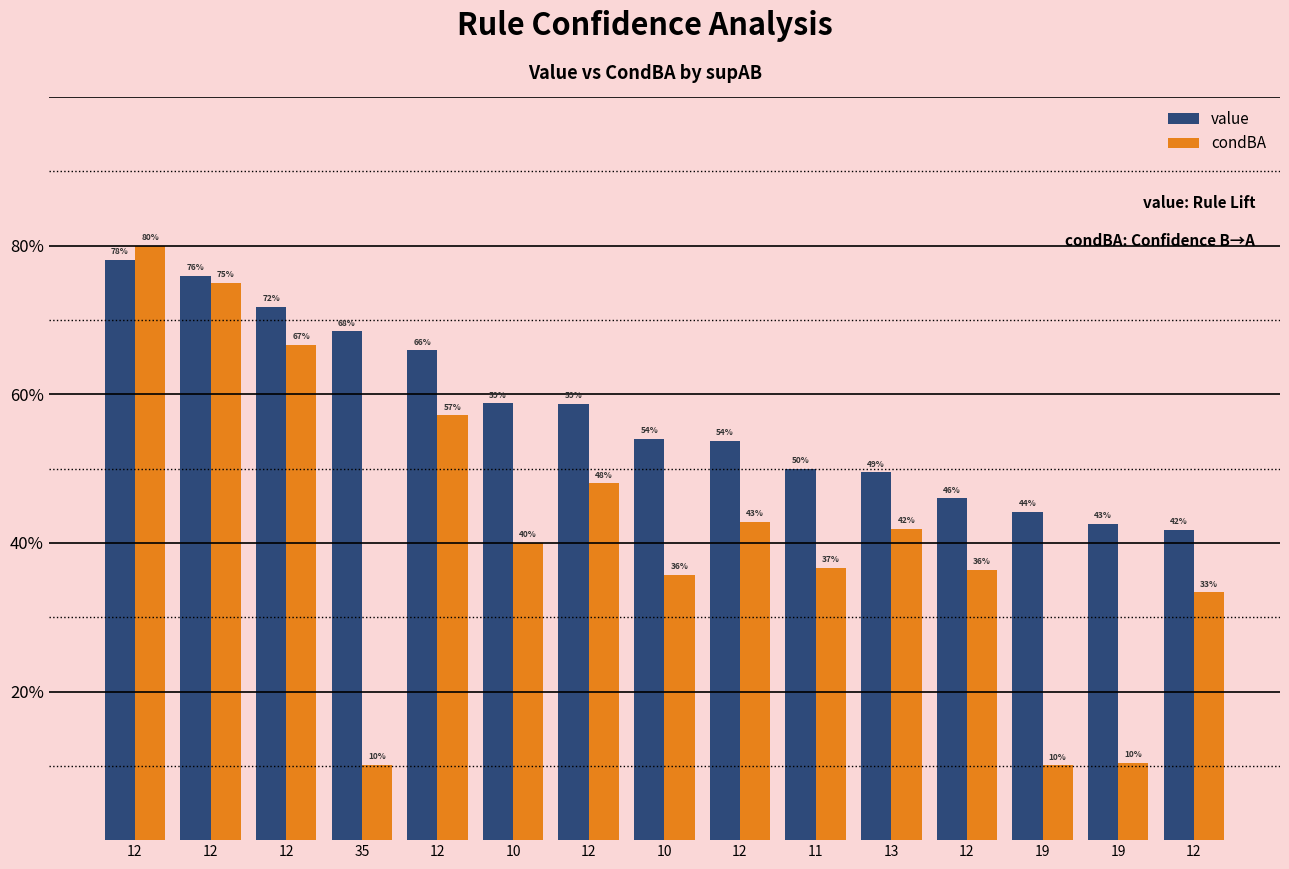

Which series has the widest spread of values?

condBA